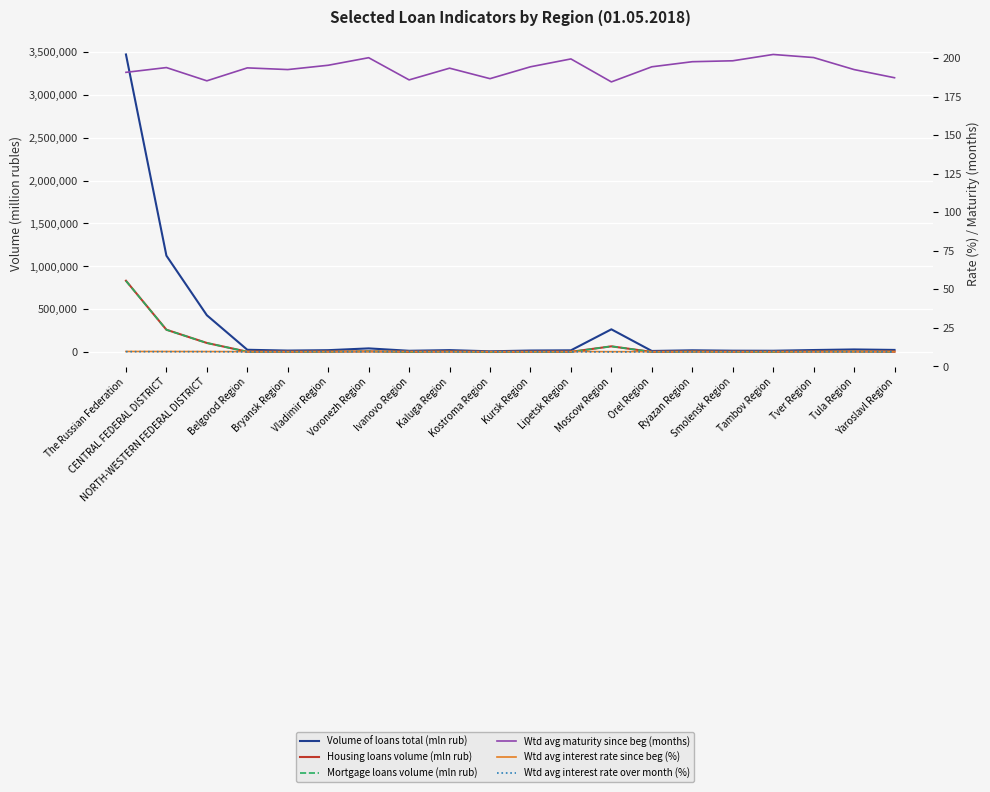

True or false: Wtd avg interest rate since beg (%) and Mortgage loans volume (mln rub) cross at least once.

False